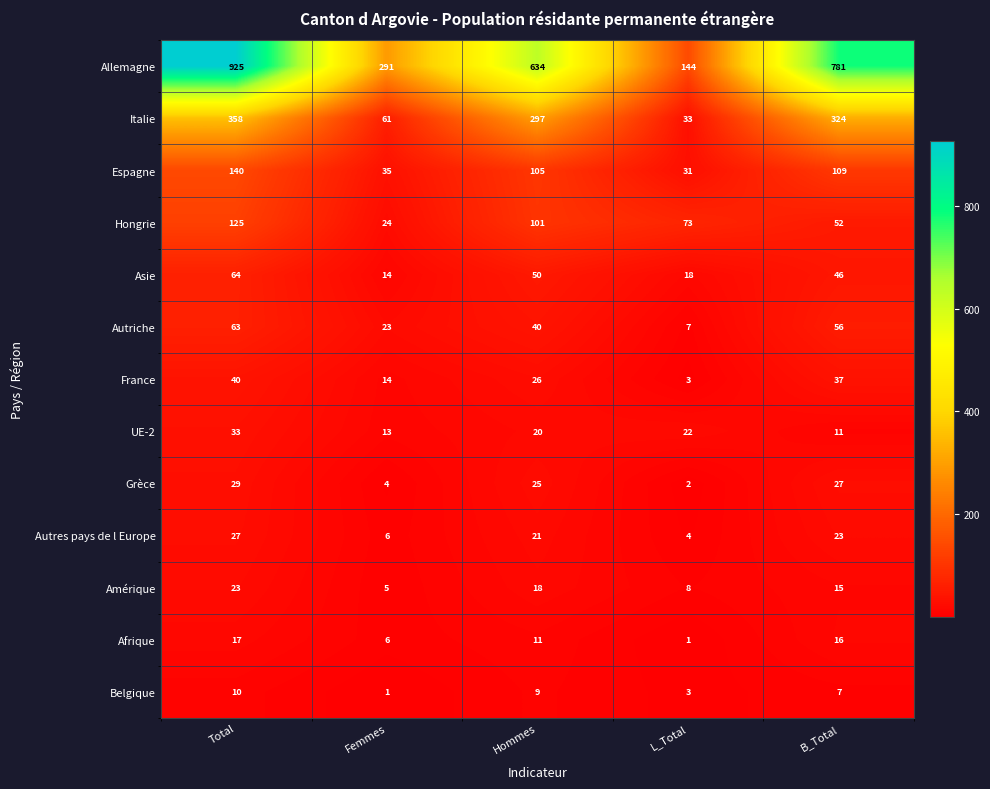

At how many categories does at least one series exceed 135?

5